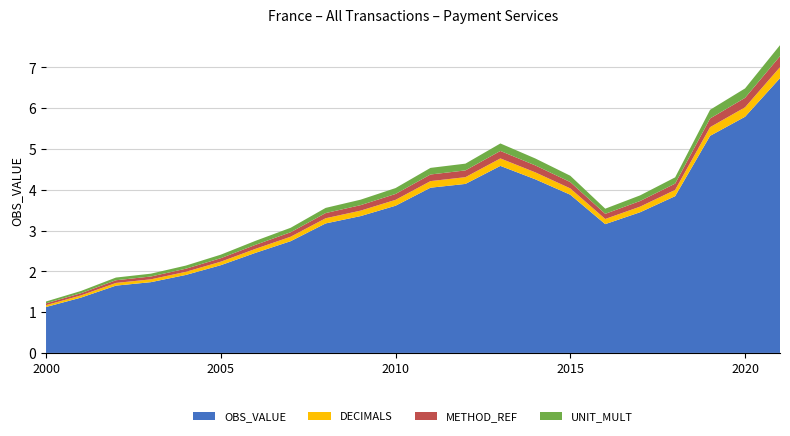

Does the chart have visible grid lines?

Yes